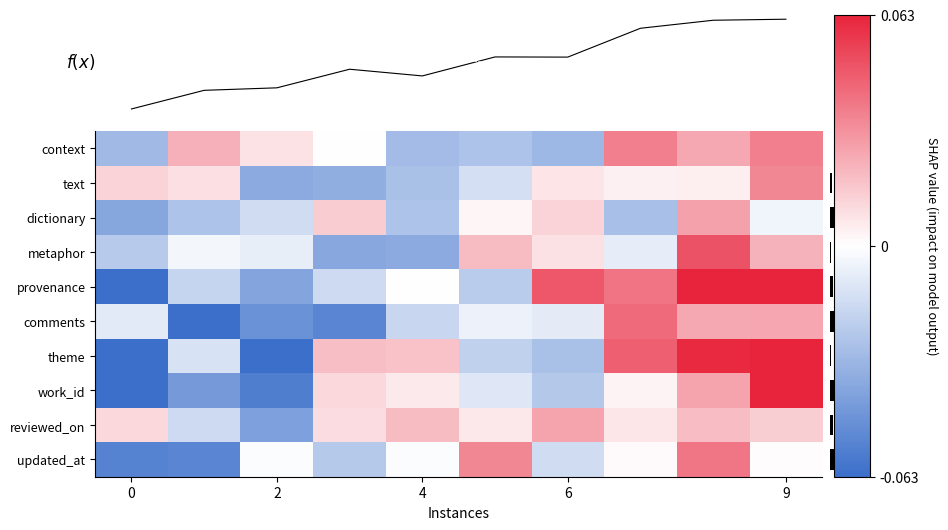

At which category is the sum across all series the highest?

8